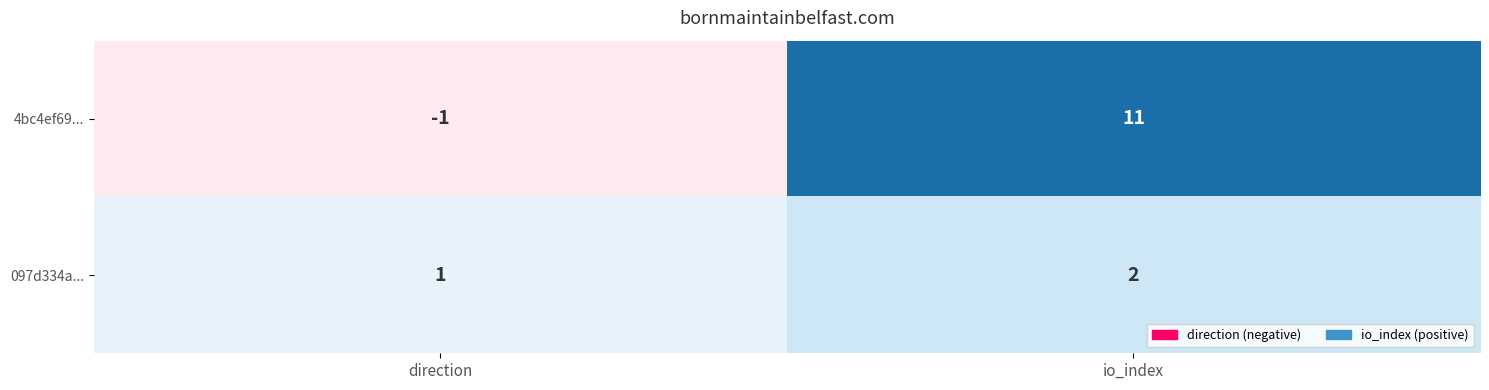

Between direction and io_index, which series saw the biggest shift?

4bc4ef69...